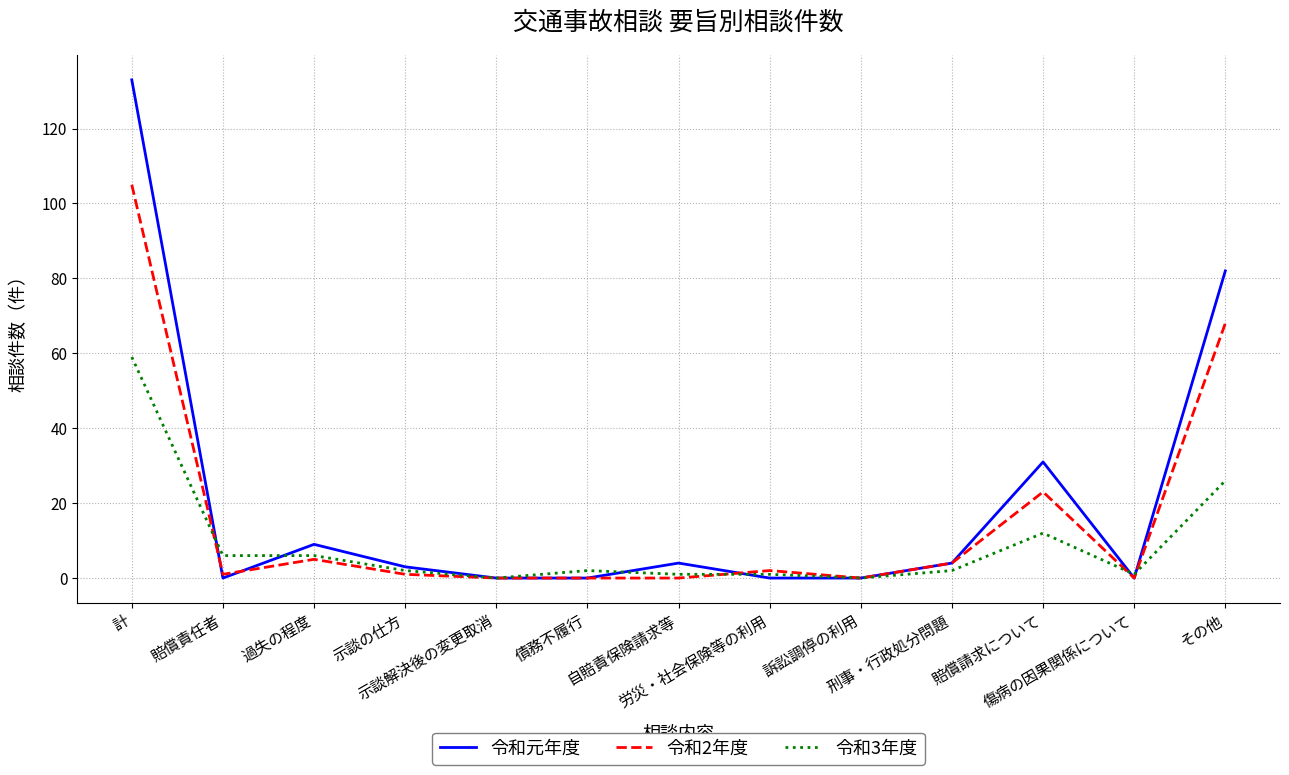

List the series in order of their peak value, lowest first.

令和3年度, 令和2年度, 令和元年度